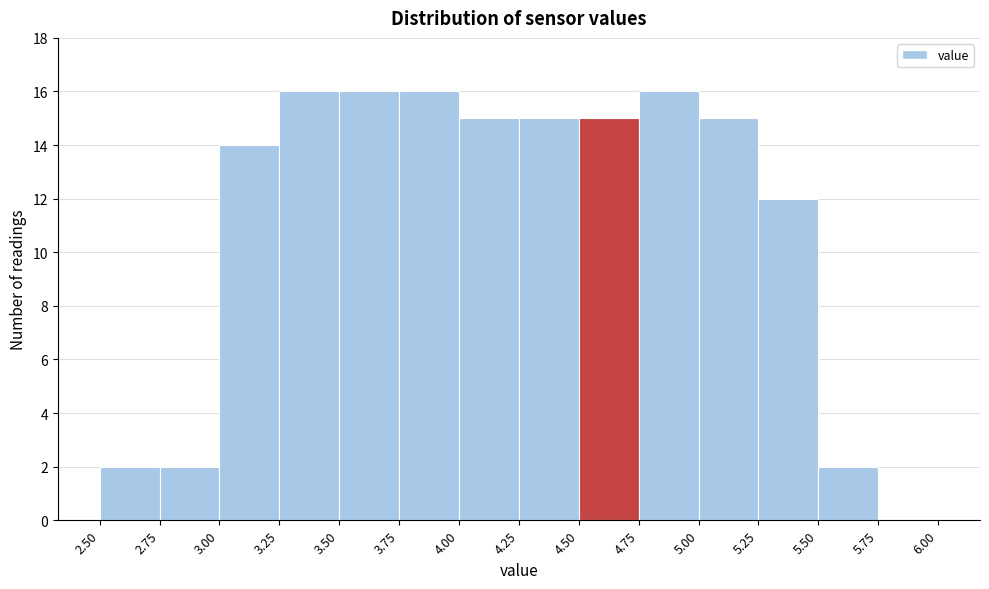

Reading left to right, list every bar in this chart as the range it spans on the x-axis followed by its height. The values are not printed on the chart, so give them approximately, as read against the axis.

2.50 to 2.75: 2
2.75 to 3.00: 2
3.00 to 3.25: 14
3.25 to 3.50: 16
3.50 to 3.75: 16
3.75 to 4.00: 16
4.00 to 4.25: 15
4.25 to 4.50: 15
4.50 to 4.75: 15
4.75 to 5.00: 16
5.00 to 5.25: 15
5.25 to 5.50: 12
5.50 to 5.75: 2
5.75 to 6.00: 0